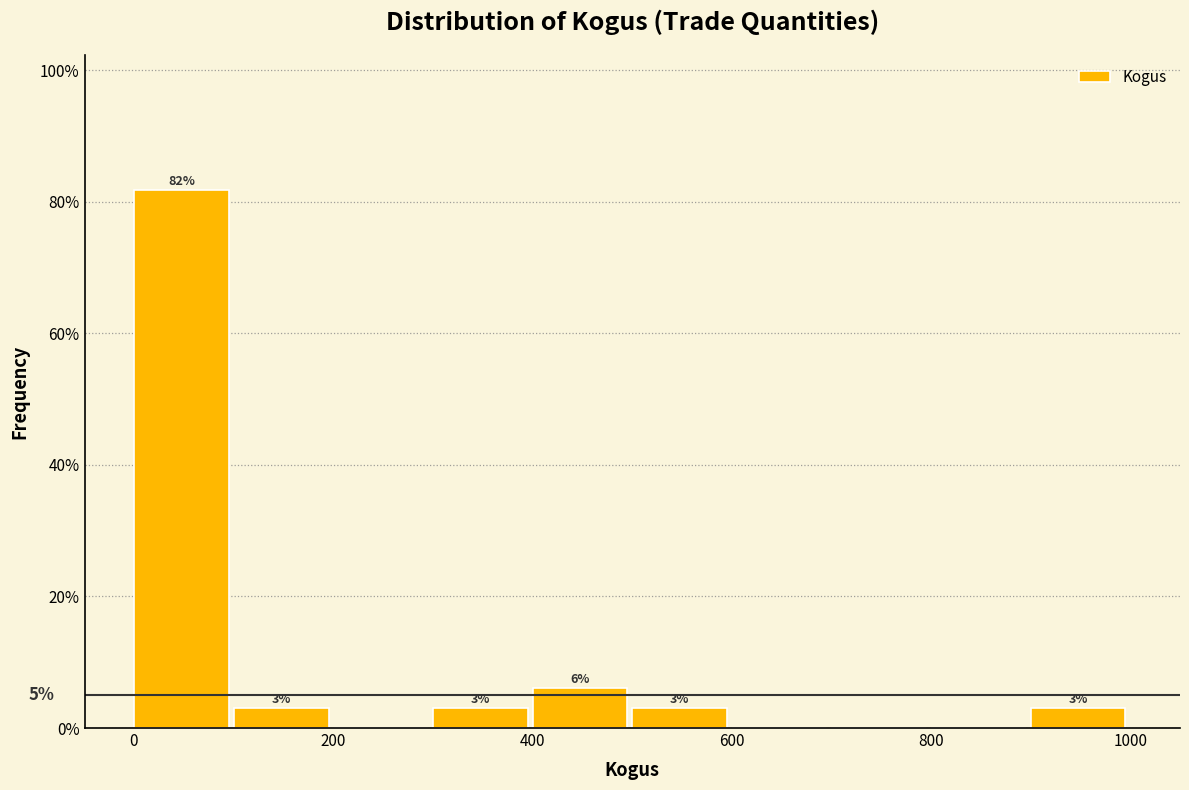

Which range on the x-axis has the tallest bar?

0 to 100